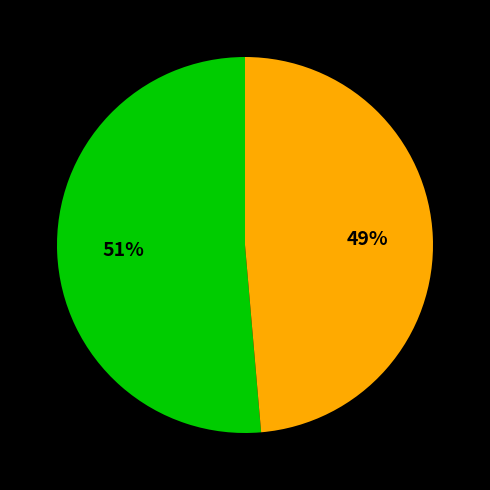

Is there a majority slice in this chart?

Yes